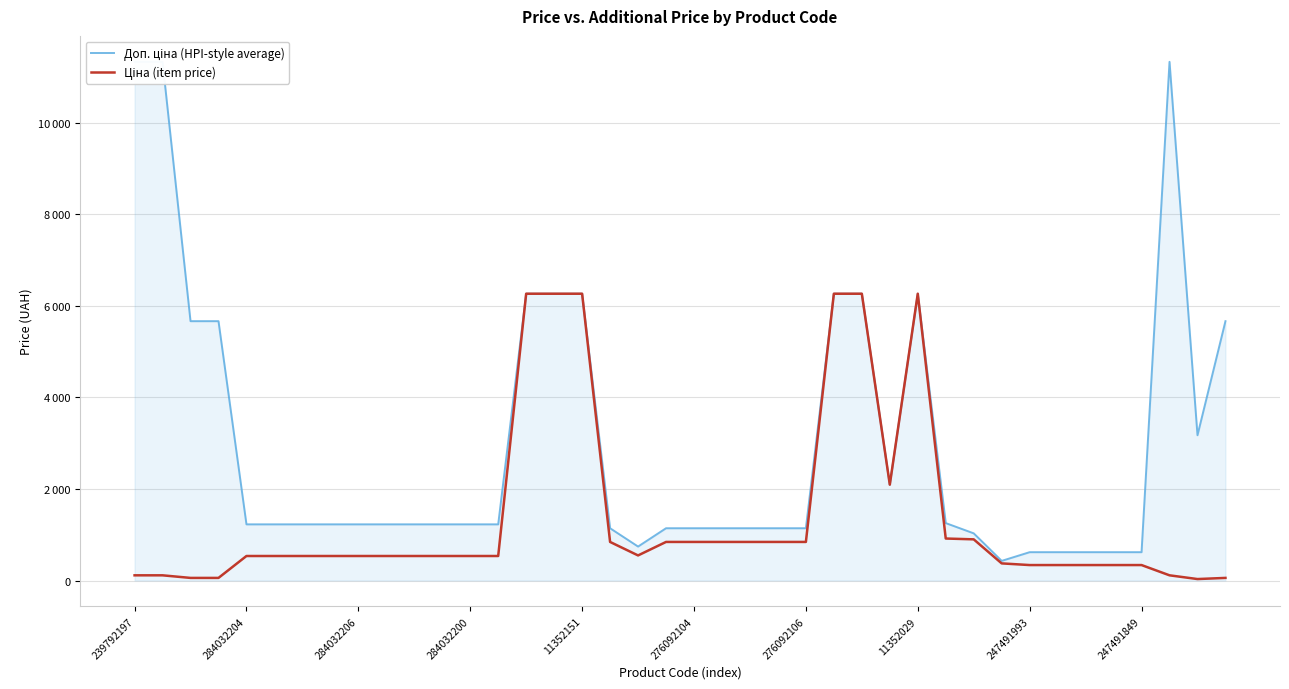

True or false: Ціна (item price) has more than 1 interior local peaks.

False